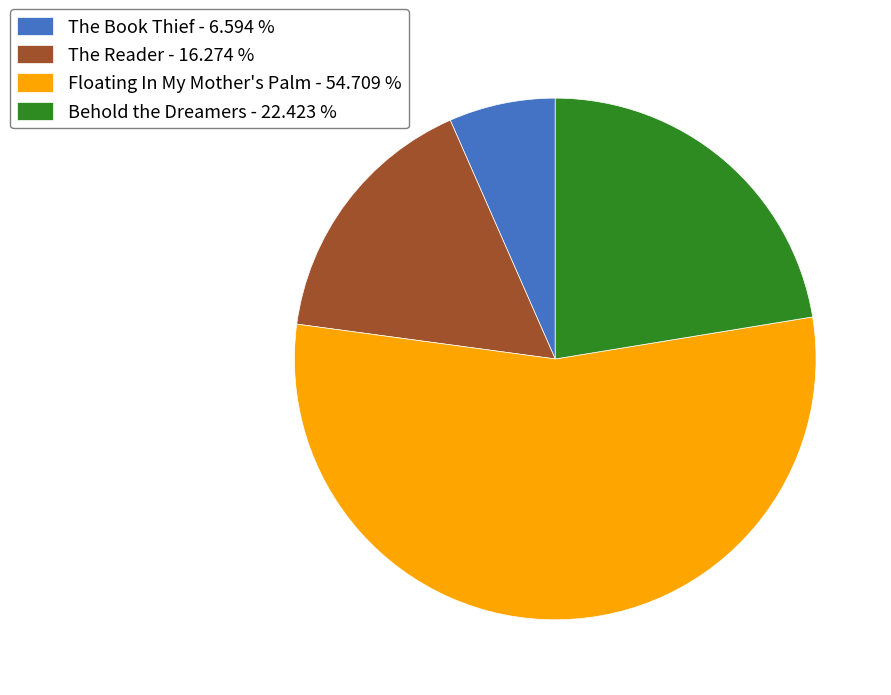

Is Behold the Dreamers - 22.423 % the majority of the pie?

No